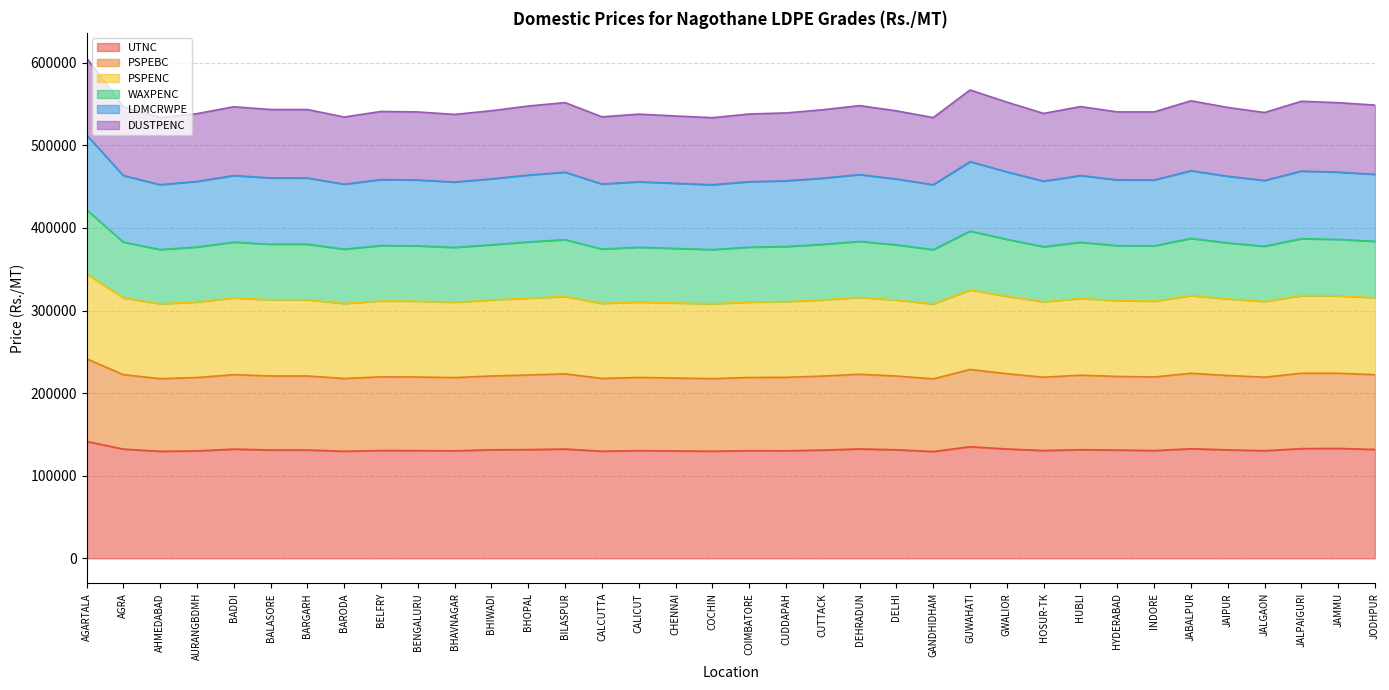

Which series has the widest spread of values?

PSPEBC